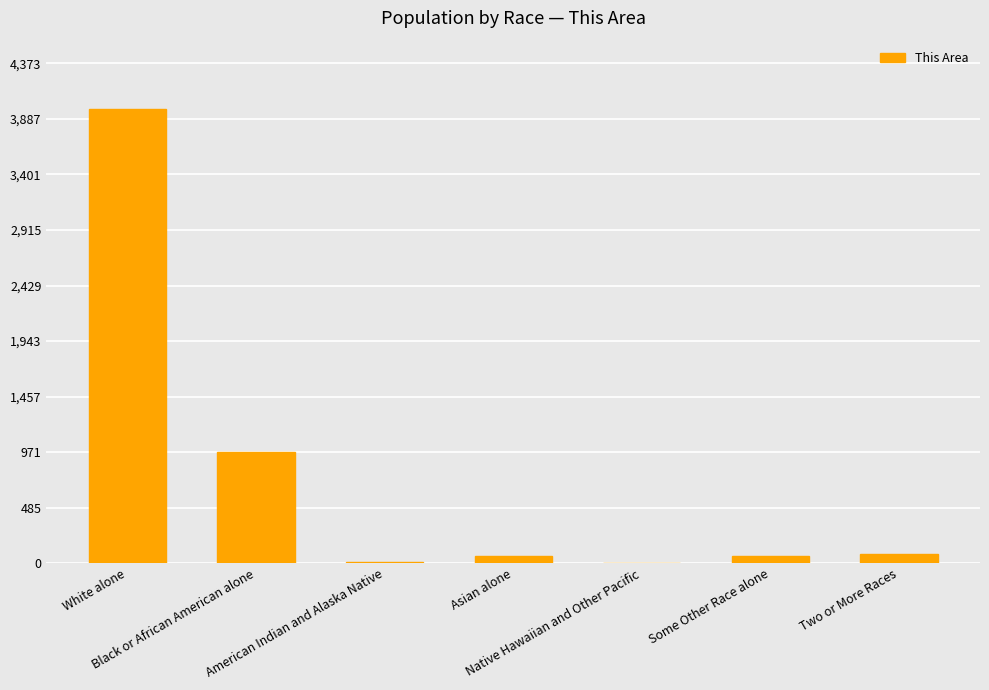

Is it true that the value at Some Other Race alone is 67?

True